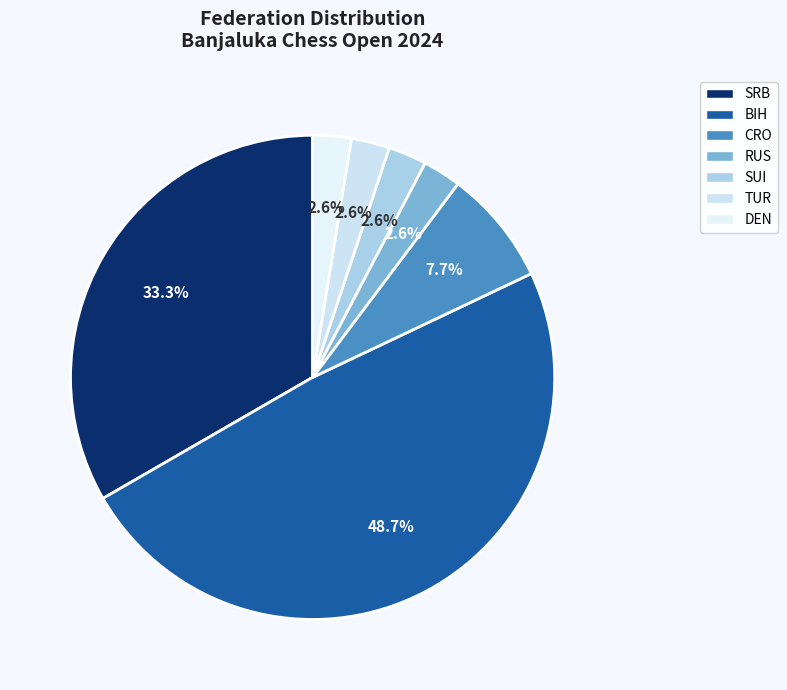

Is there any slice that represents more than half of the pie?

No